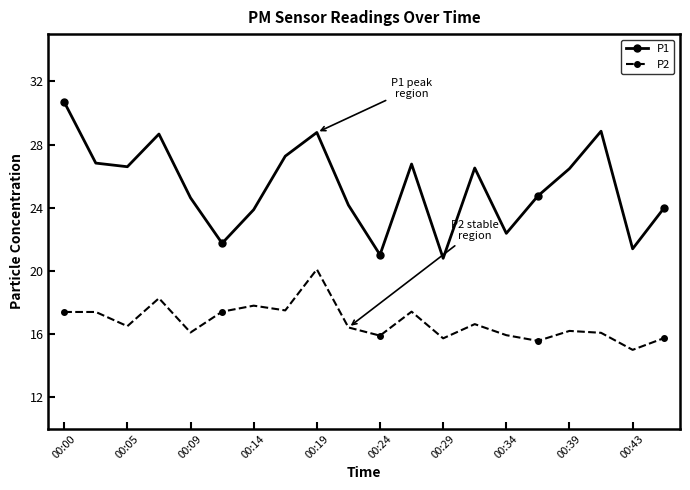

What is the value of the P2 point at the 20th from the left?

15.8